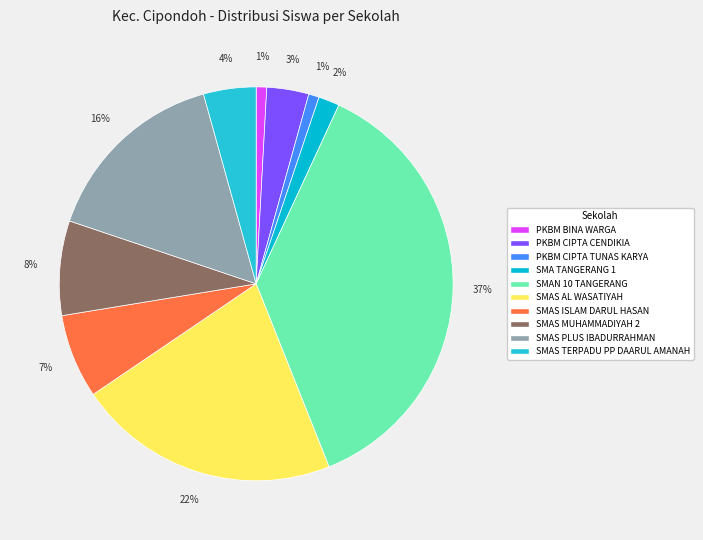

What percentage is the PKBM BINA WARGA slice, to the nearest percent?

1%